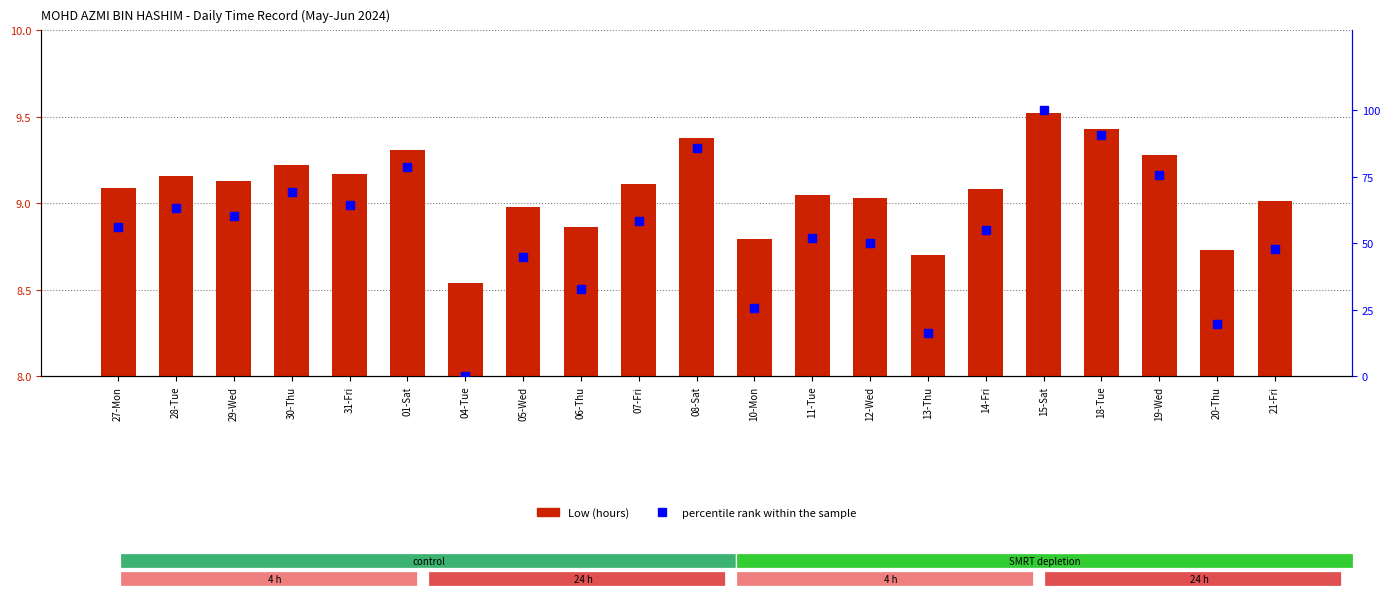

What is the label of the 8th bar from the left?

05-Wed